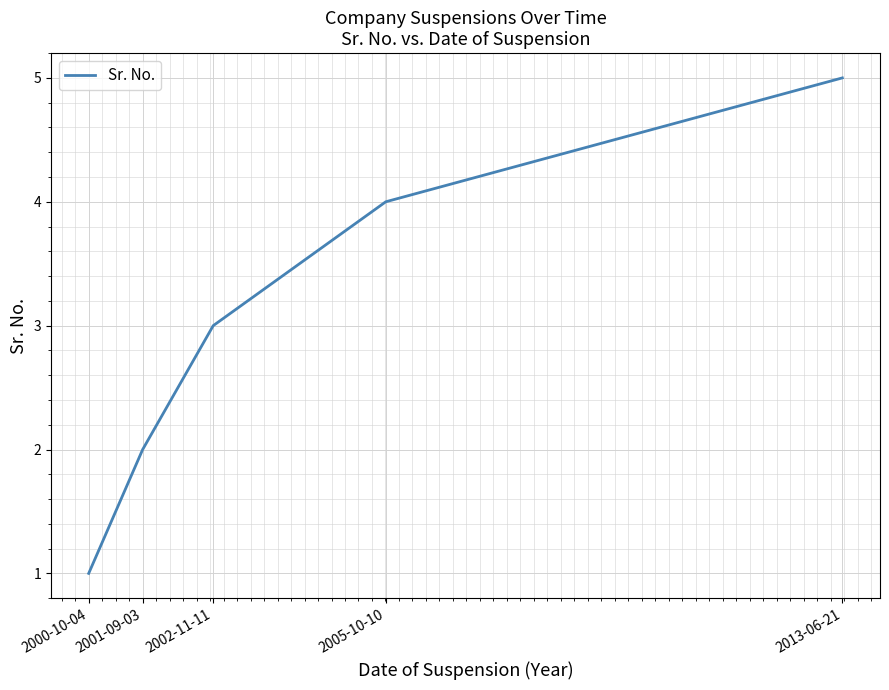

Rank the categories by value from lowest to highest.

2000-10-04, 2001-09-03, 2002-11-11, 2005-10-10, 2013-06-21